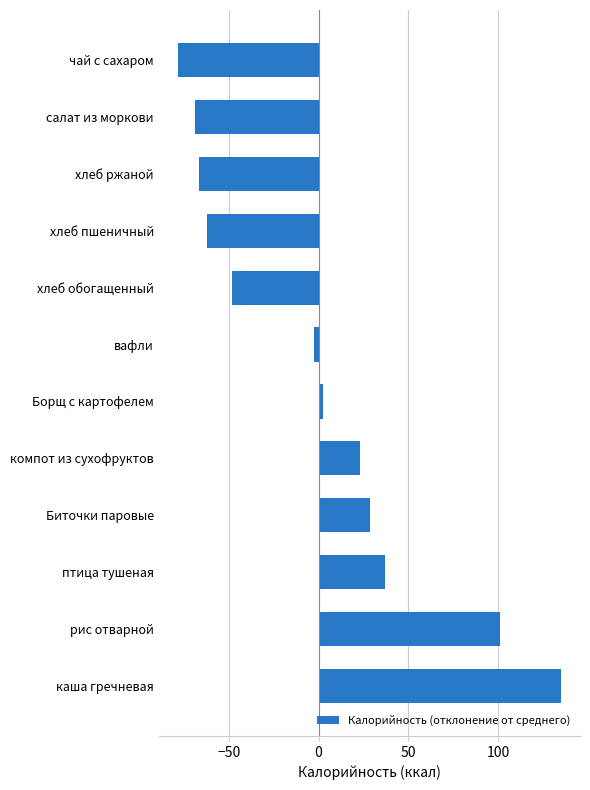

What is the difference between the maximum and minimum values?

213.5